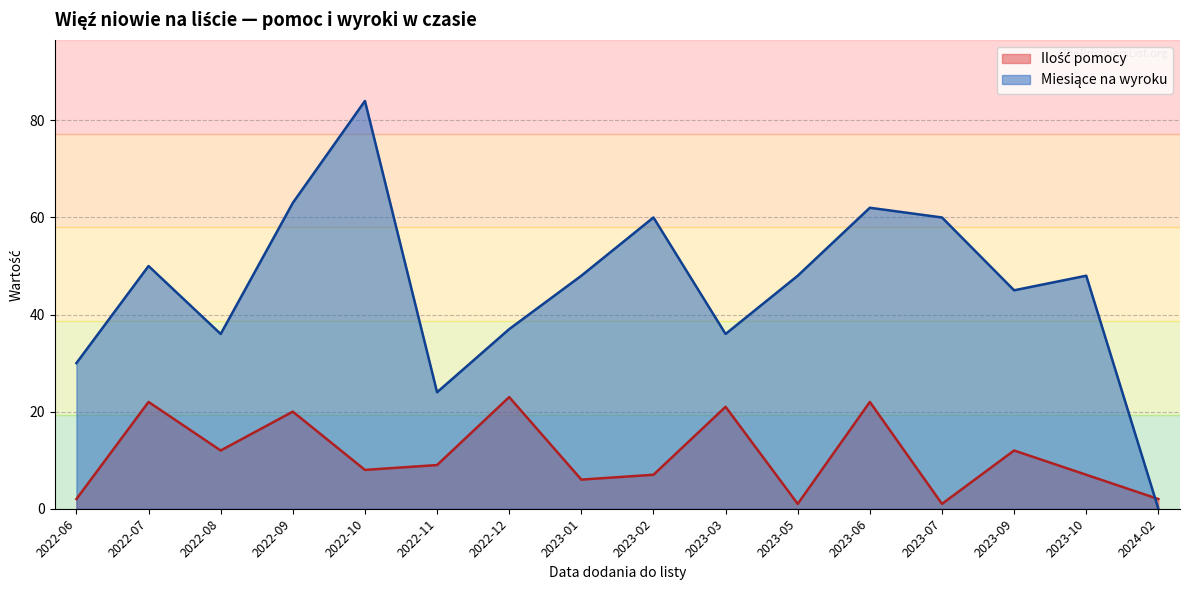

At how many categories does at least one series exceed 32?

13